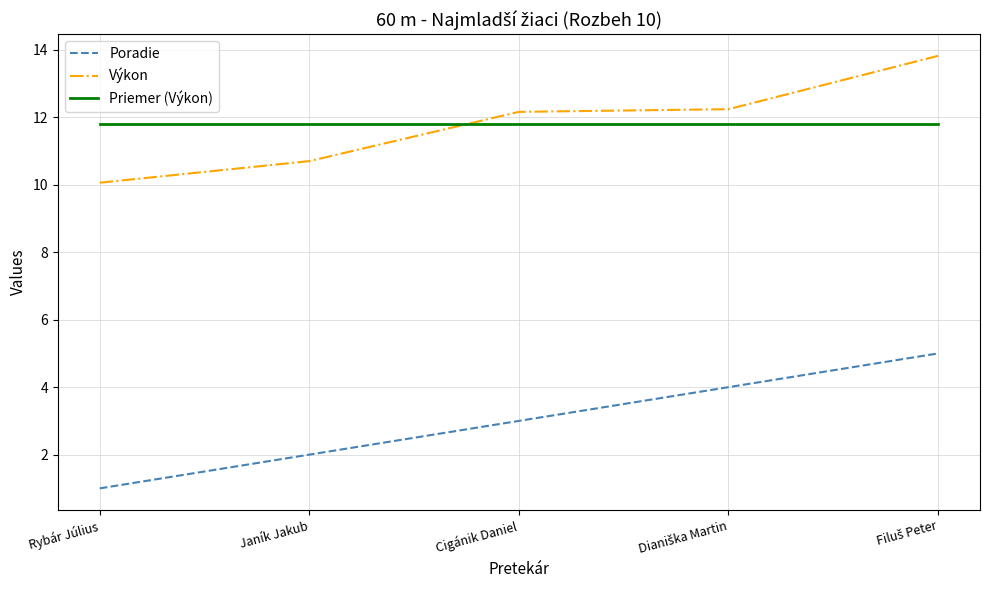

The value of Priemer (Výkon) at Cigánik Daniel is 11.8. True or false?

True